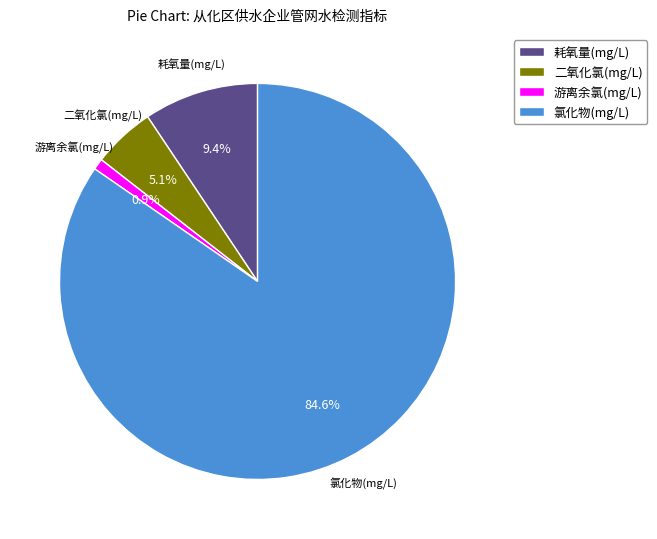

The 游离余氯(mg/L) slice represents 1% of the pie. True or false?

True